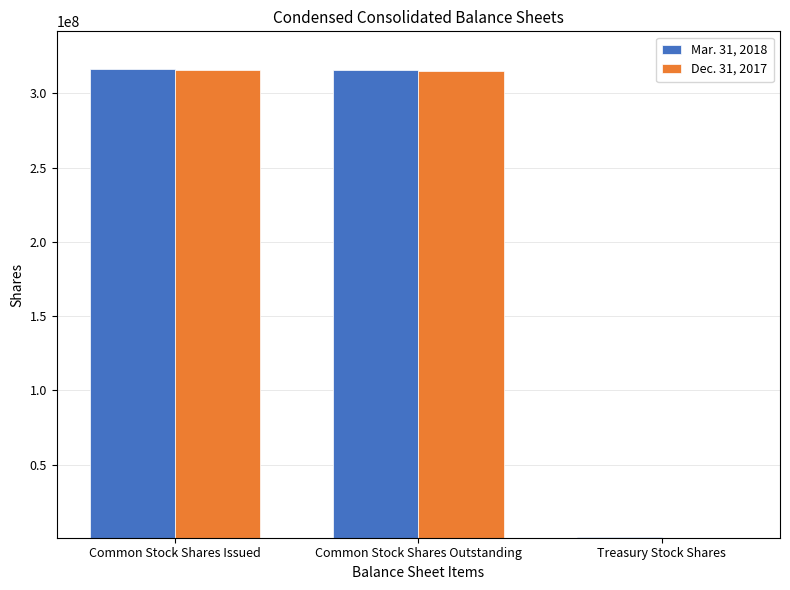

What is the greatest value displayed?

316330695